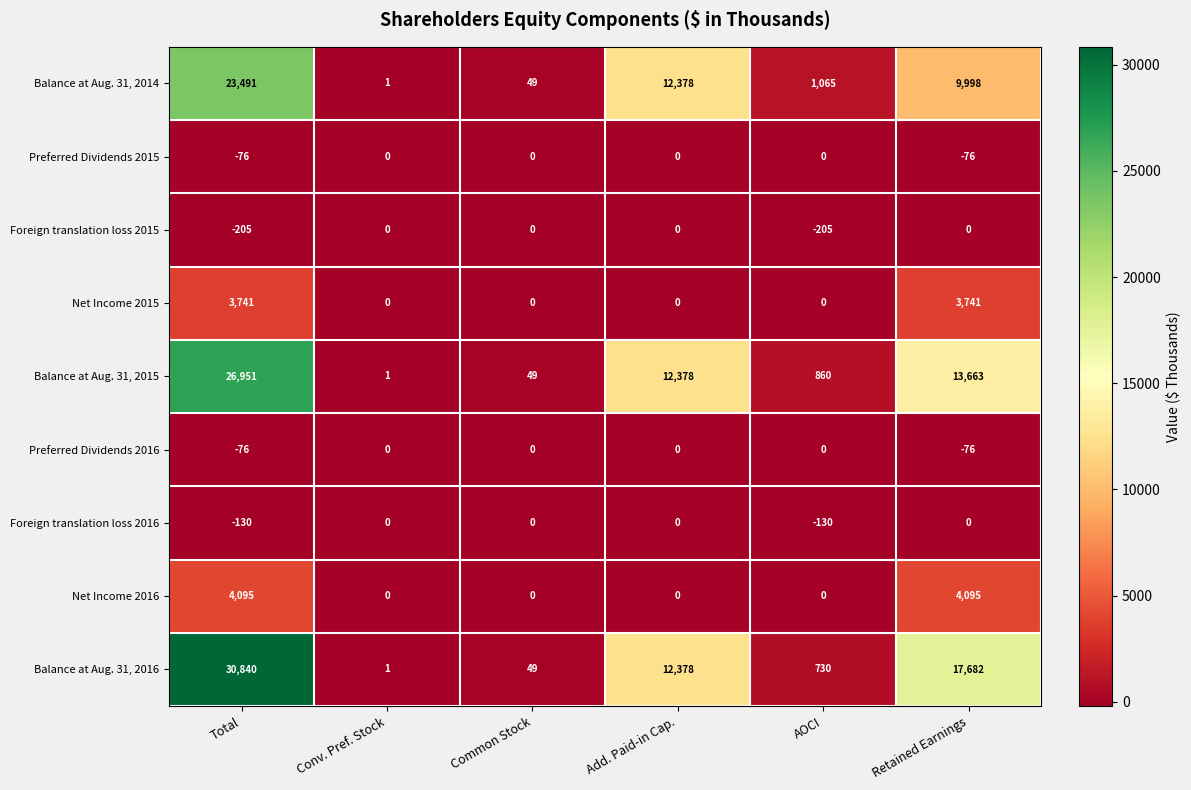

Between Conv. Pref. Stock and AOCI, which series saw the biggest shift?

Balance at Aug. 31, 2014